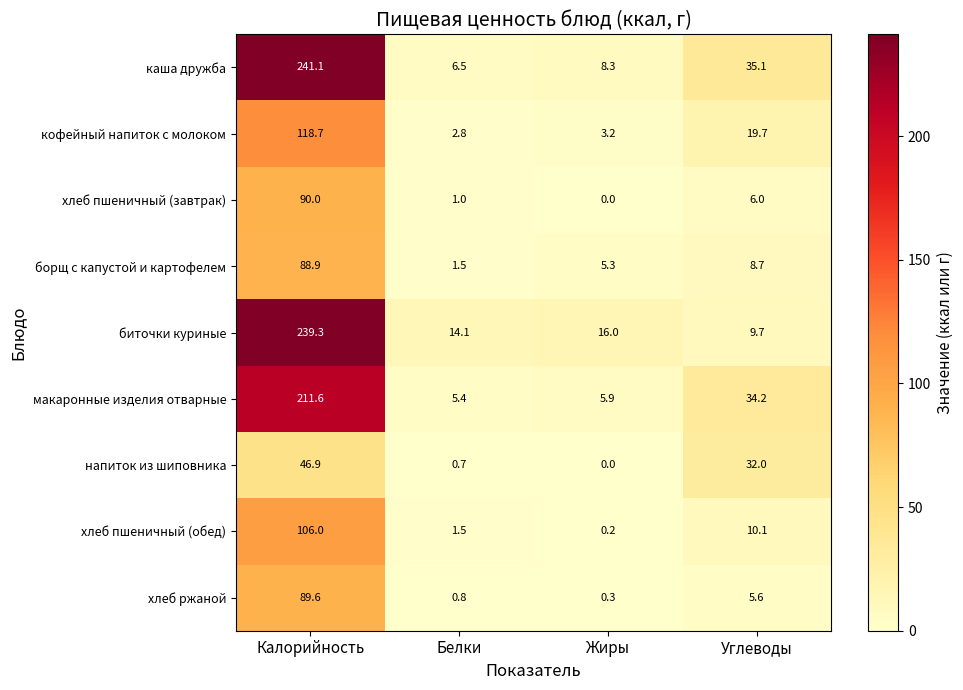

Which series has the largest total across all categories?

каша дружба